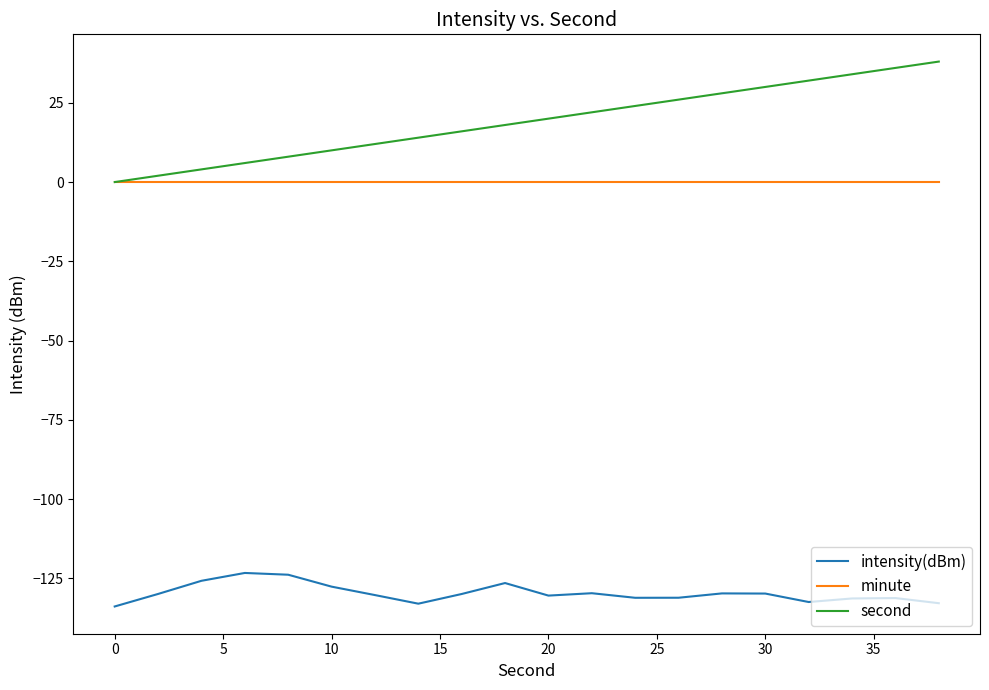

True or false: second and intensity(dBm) intersect in this chart.

False